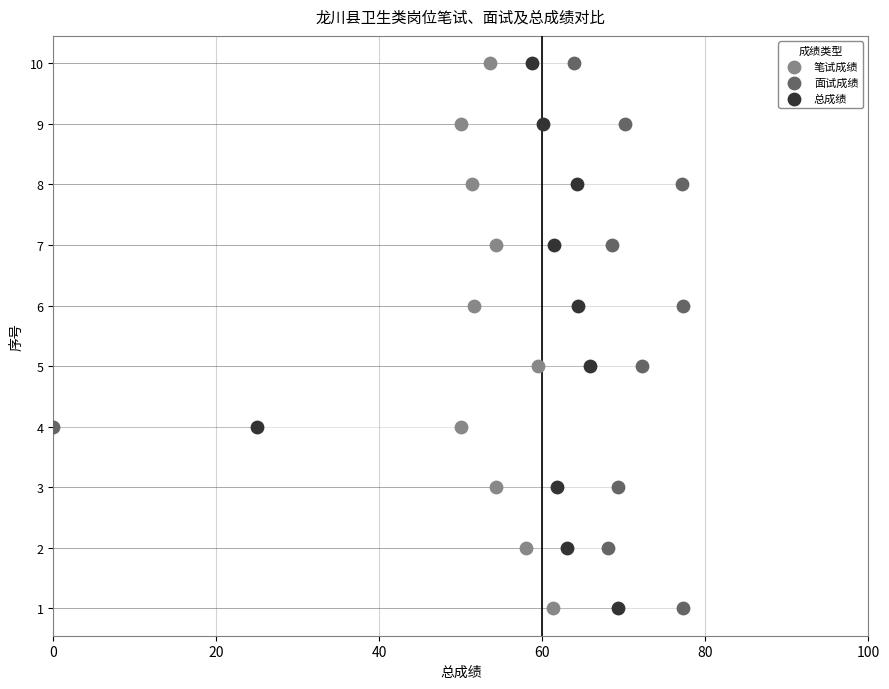

What are all the series names shown in the legend?

笔试成绩, 面试成绩, 总成绩